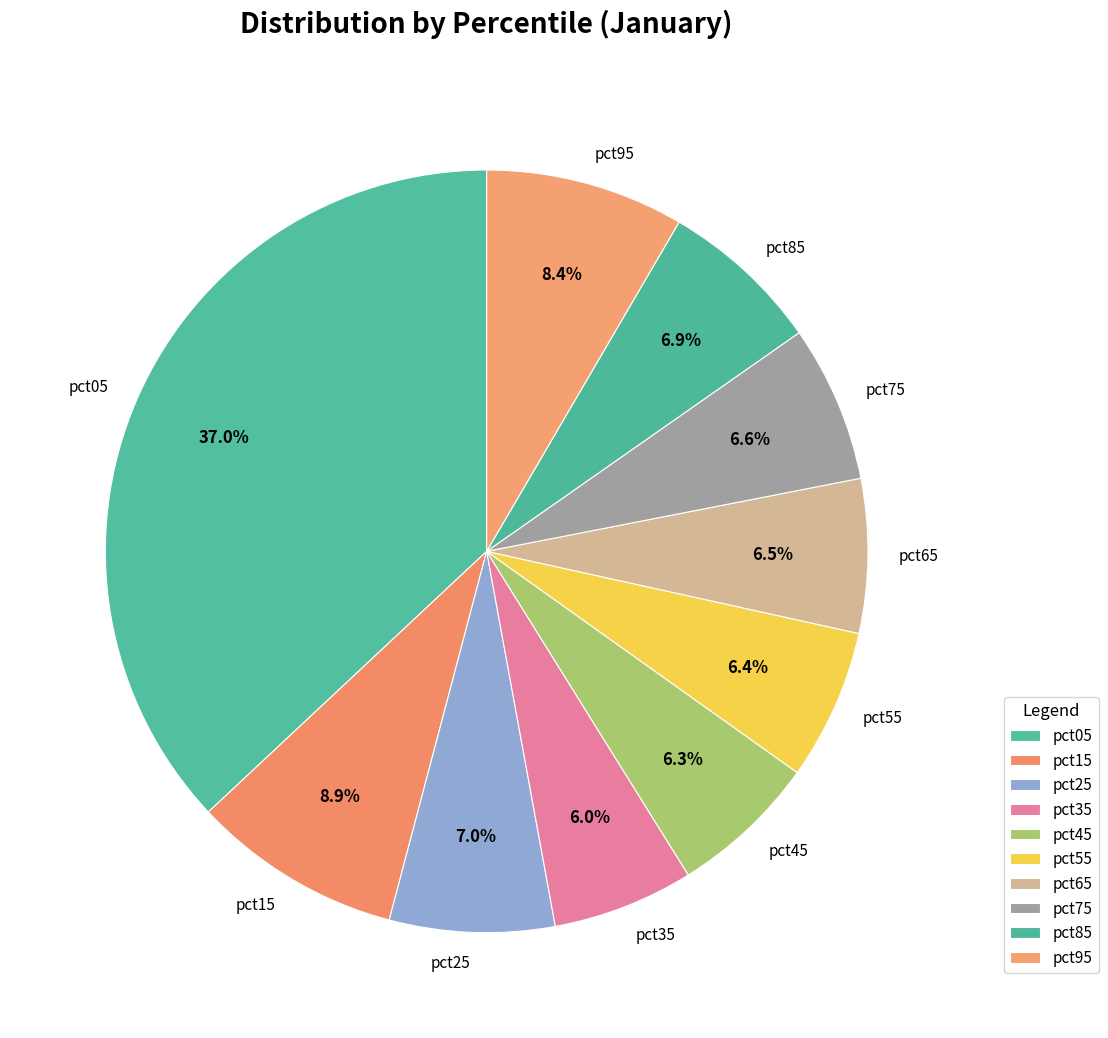

Does pct35 represent more than half of the total?

No